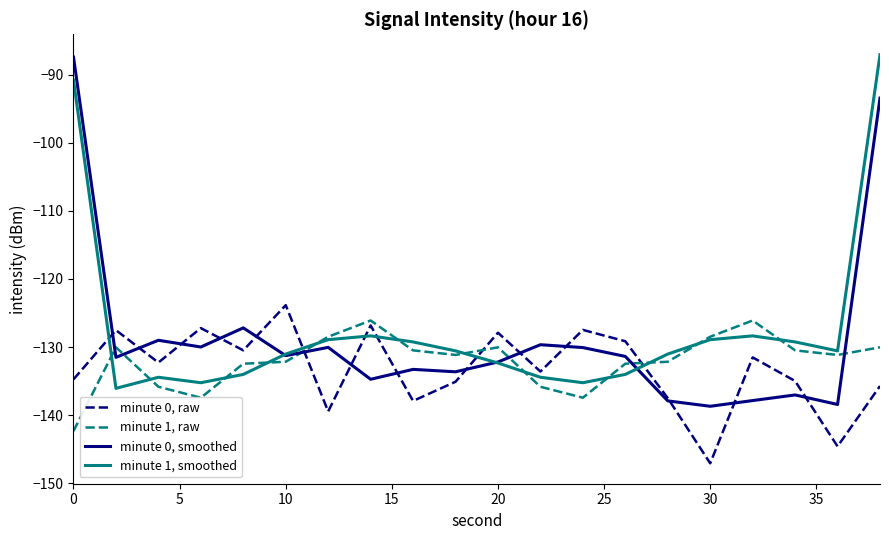

List the series in order of their overall mean, lowest first.

minute 0, raw, minute 1, raw, minute 0, smoothed, minute 1, smoothed